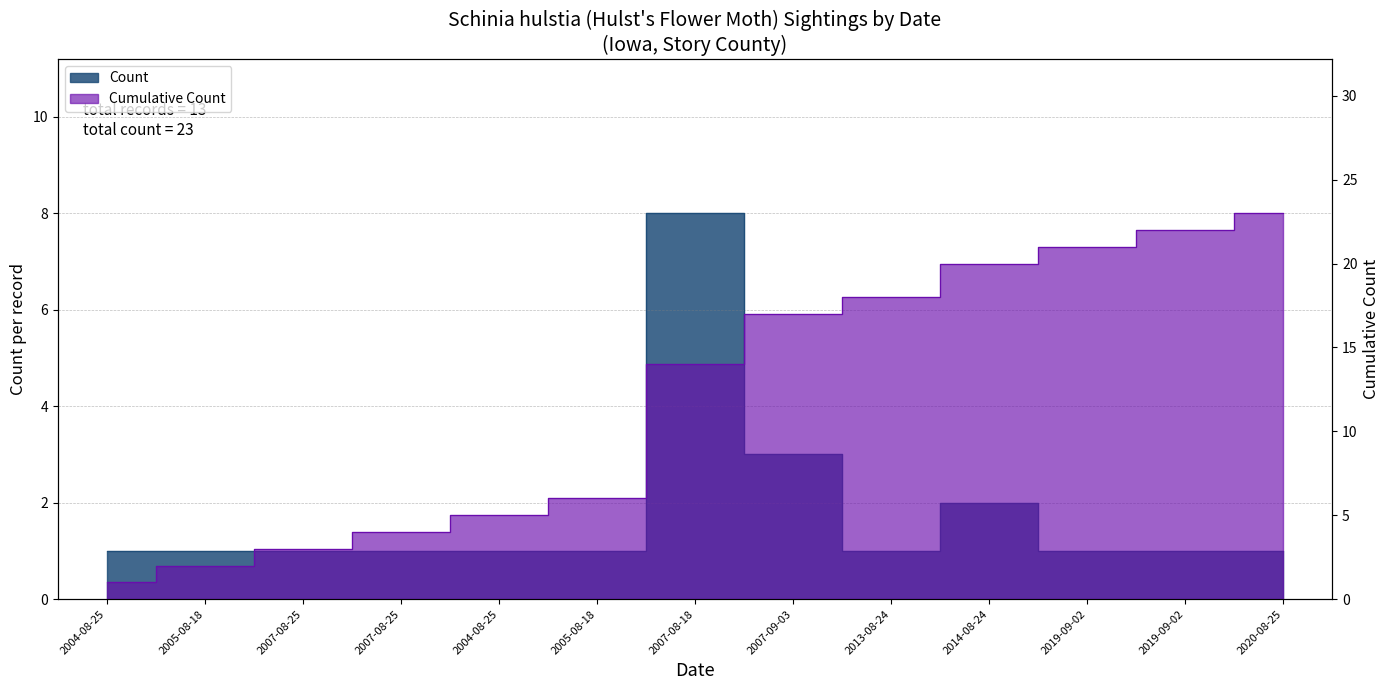

Which category has the highest value across all series?

2020-08-25